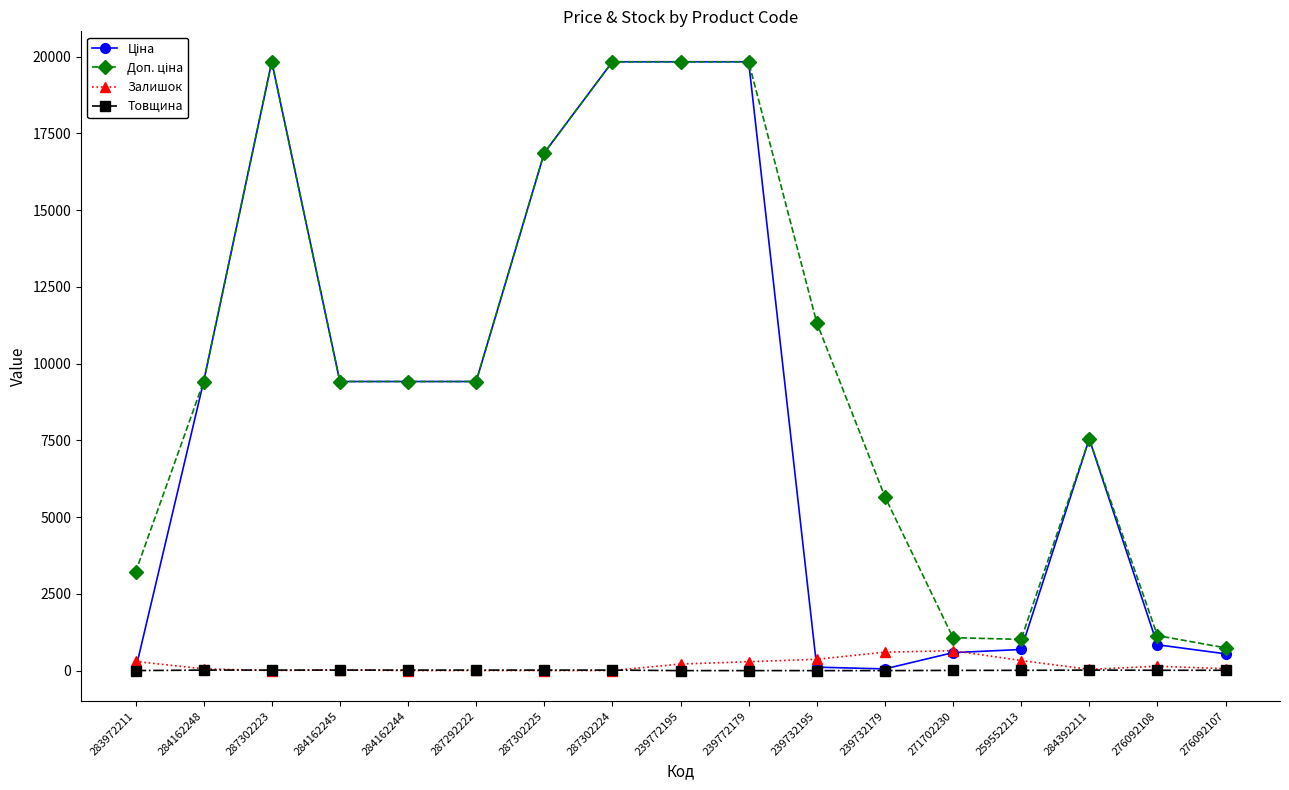

Where does the Залишок series first go above 64?

283972211